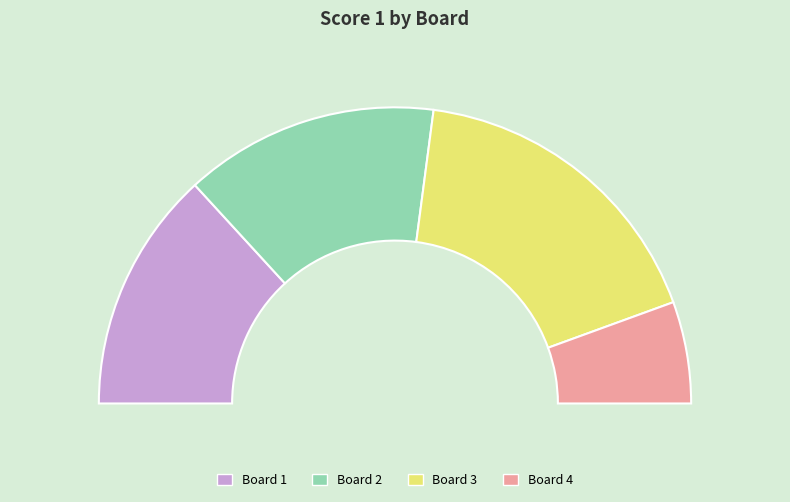

Is the sum of 3 and 4 greater than half?

No